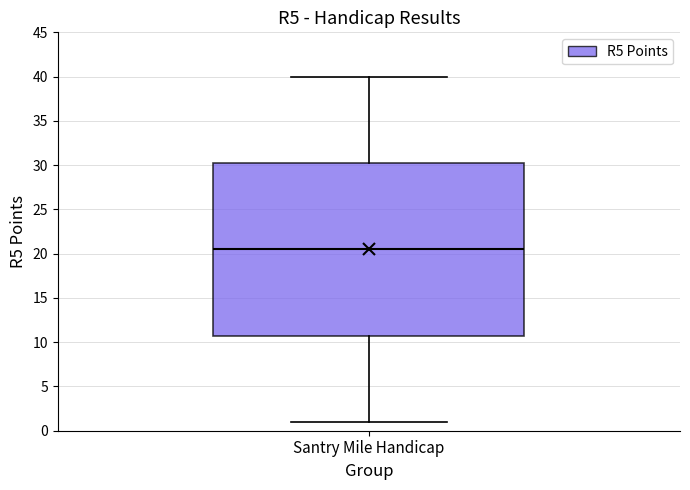

Where is the upper edge of the box for Santry Mile Handicap on the y-axis? The values are not printed on the chart, so give them approximately, as read against the axis.

30.5